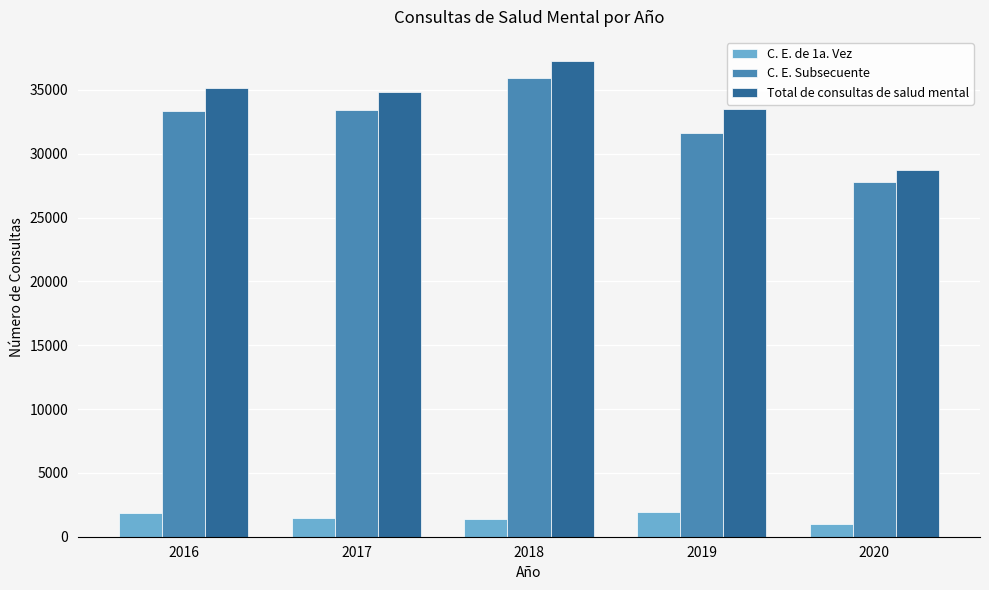

Does the chart contain any negative values?

No